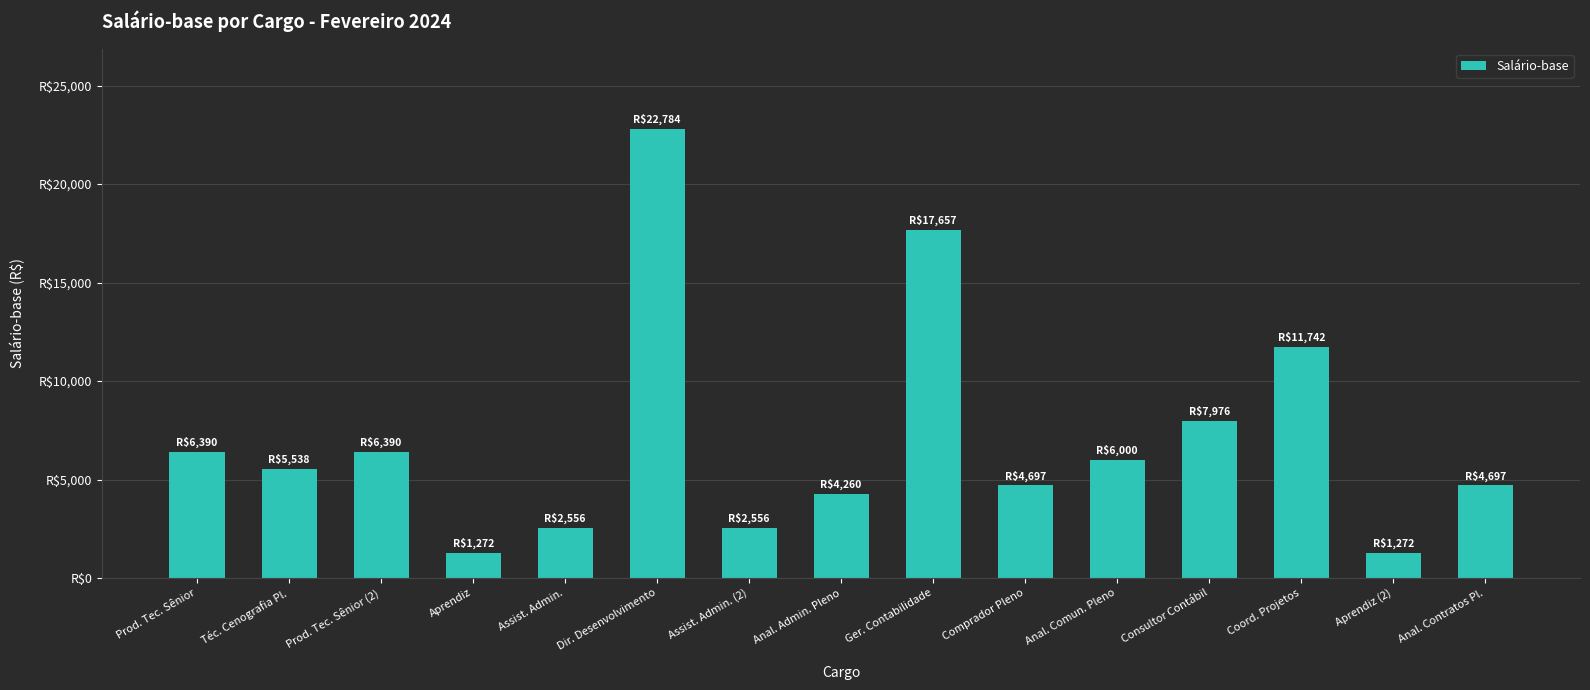

Reading right to left, extract all data points from this chart.

Anal. Contratos Pl.=4697	Aprendiz (2)=1272	Coord. Projetos=11742	Consultor Contábil=7976	Anal. Comun. Pleno=6000	Comprador Pleno=4697	Ger. Contabilidade=17657	Anal. Admin. Pleno=4260	Assist. Admin. (2)=2556	Dir. Desenvolvimento=22784	Assist. Admin.=2556	Aprendiz=1272	Prod. Tec. Sênior (2)=6390	Téc. Cenografia Pl.=5538	Prod. Tec. Sênior=6390